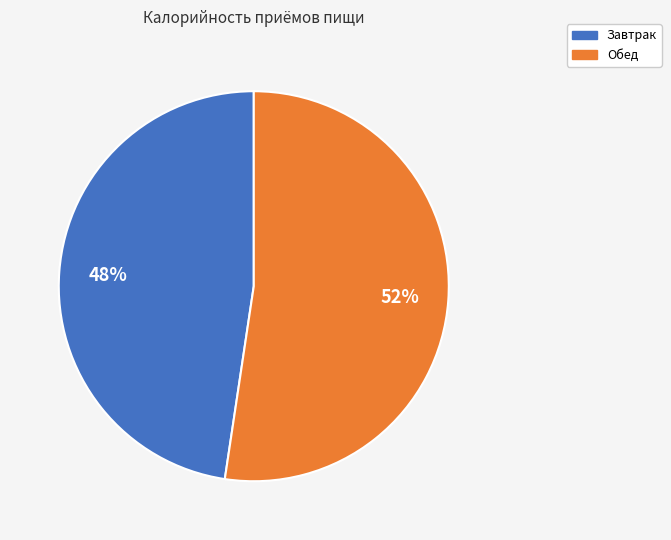

Do Обед and Завтрак together represent more than half of the pie?

Yes